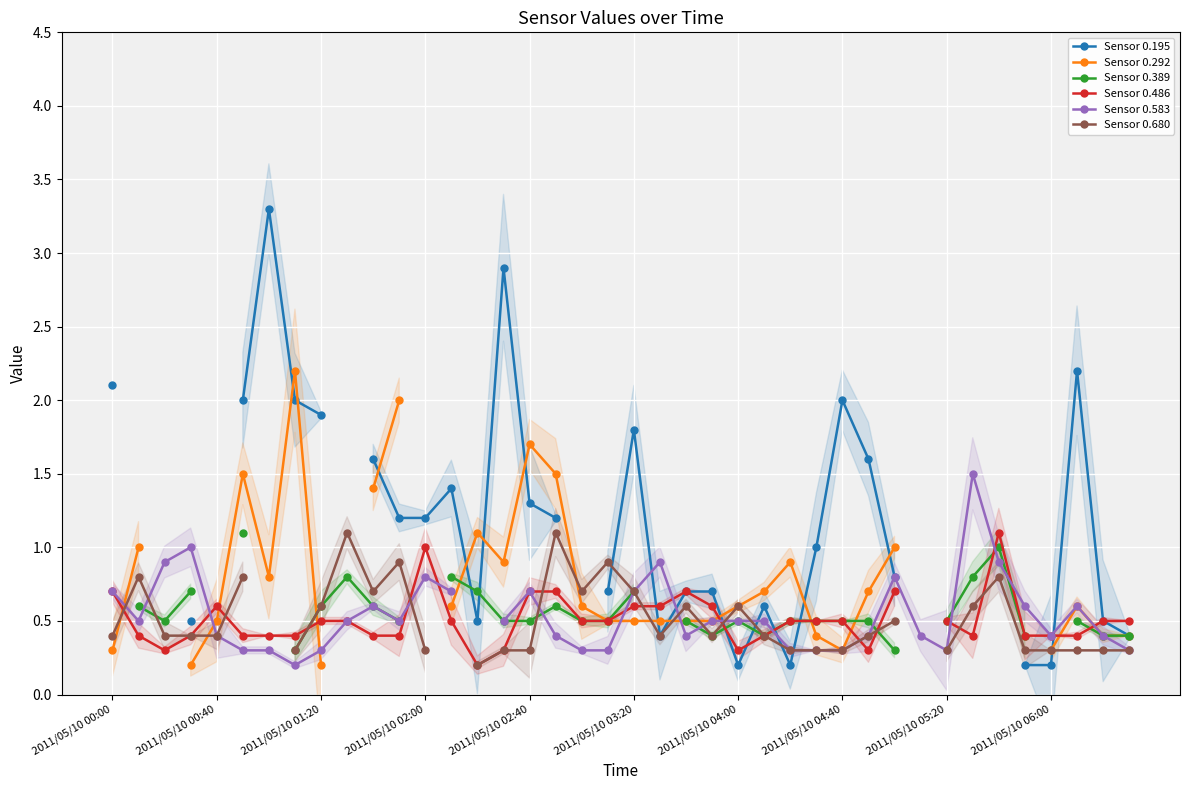

What is the sum of the Sensor 0.583 values at 21 and 33?

2.4